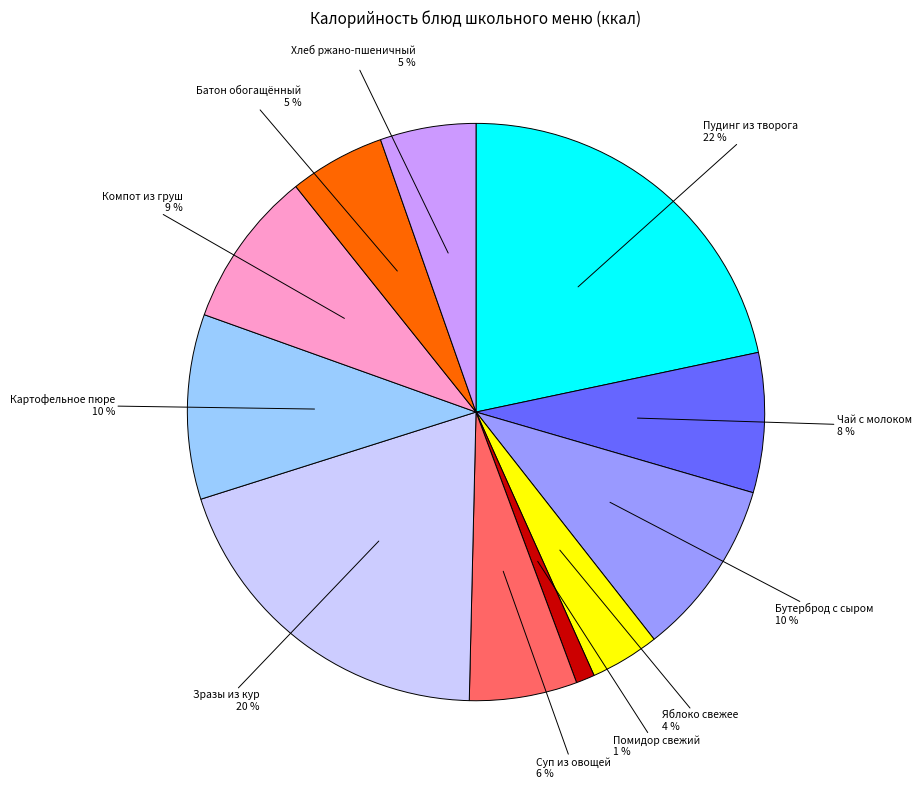

Is there a majority slice in this chart?

No